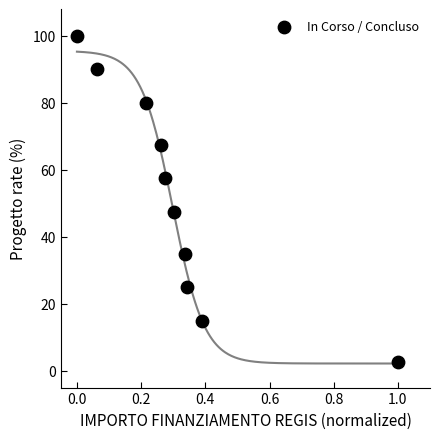

What Y value in the scatter plot is closest to 51?

47.5